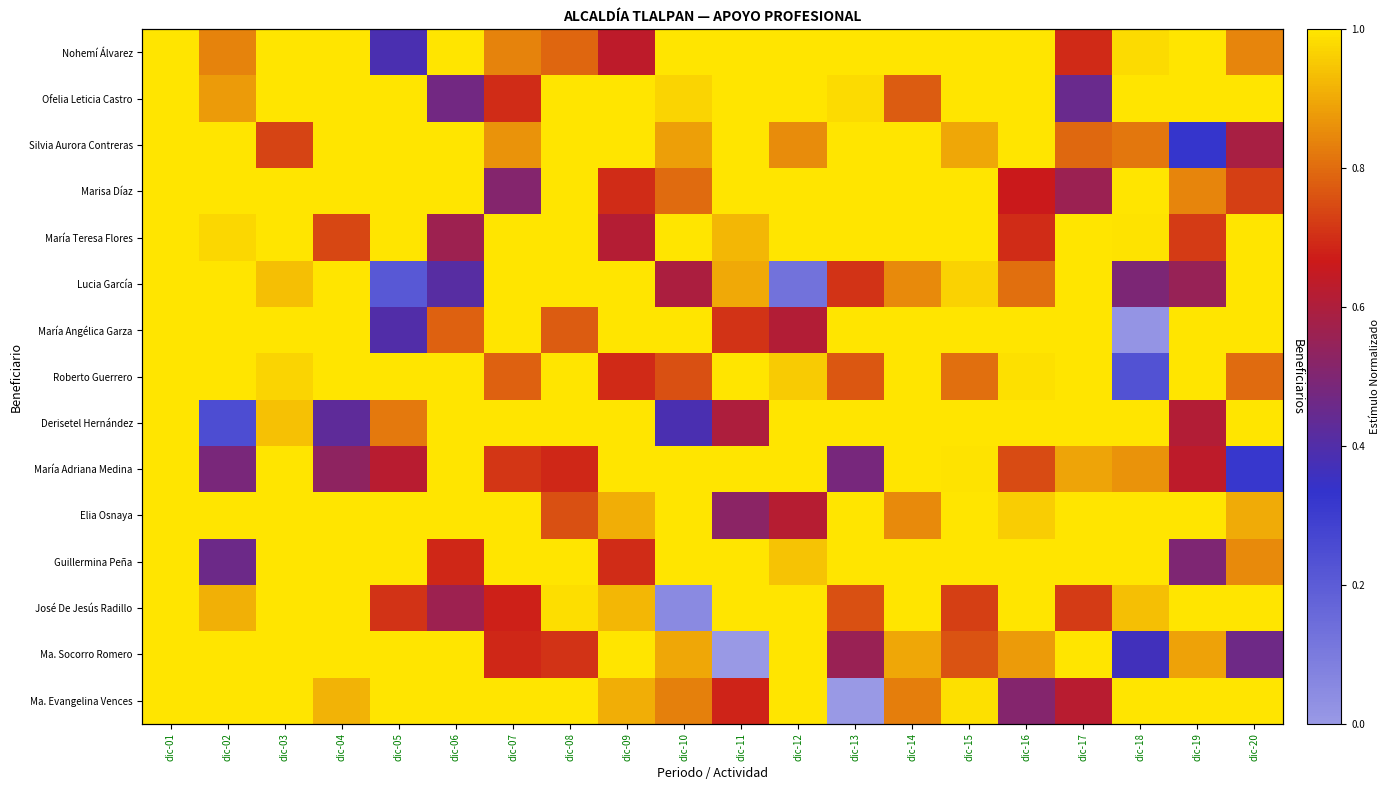

Which series has the largest total across all categories?

Elia Osnaya